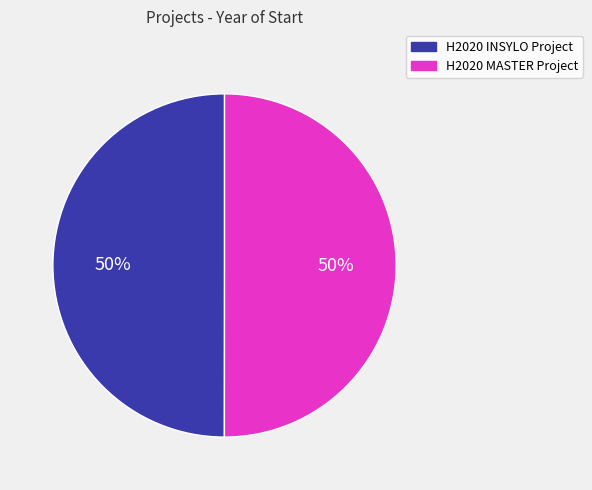

To the nearest percent, what is the combined percentage of H2020 INSYLO Project and H2020 MASTER Project?

100%